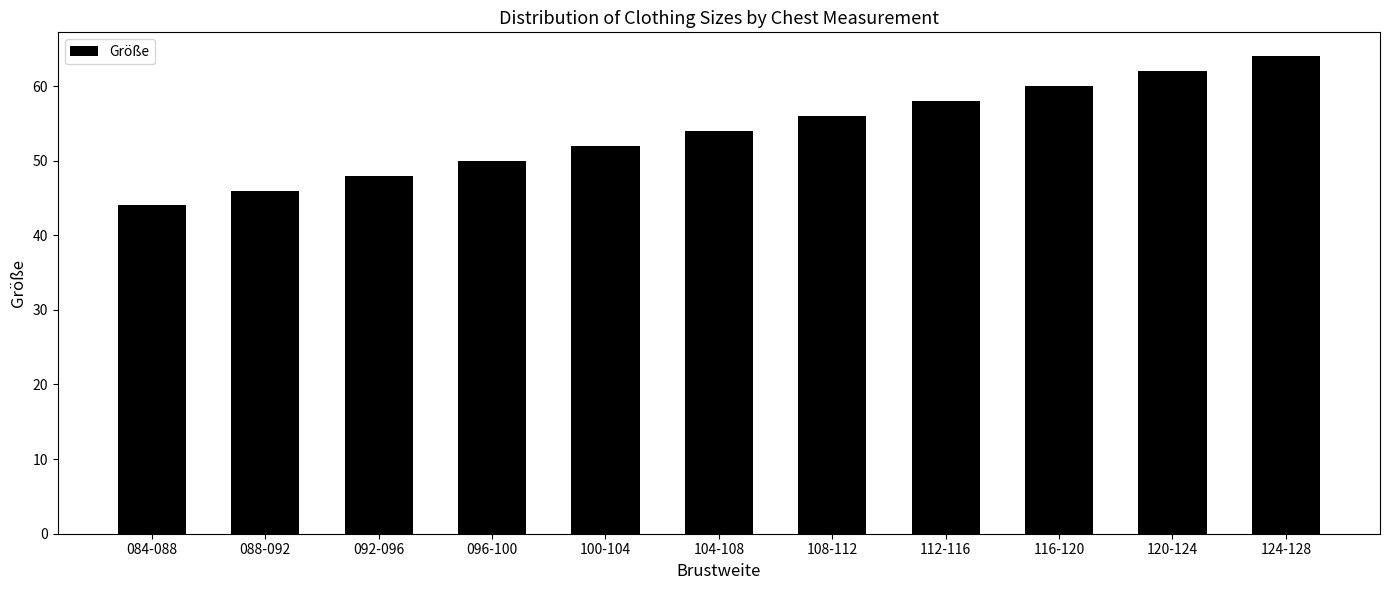

What position from the right is 088-092?

10